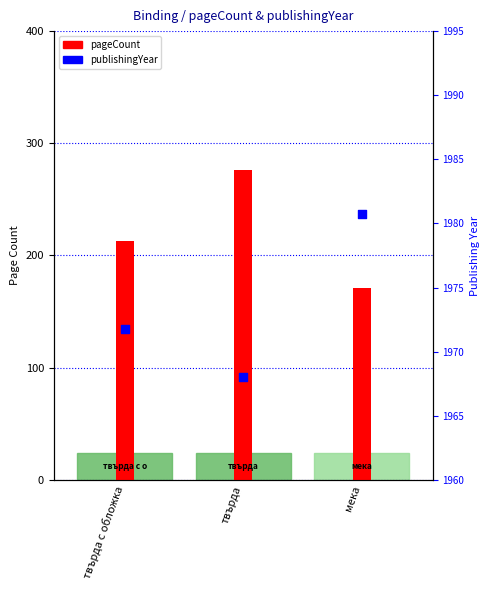

Which series contains the lowest Y value?

pageCount